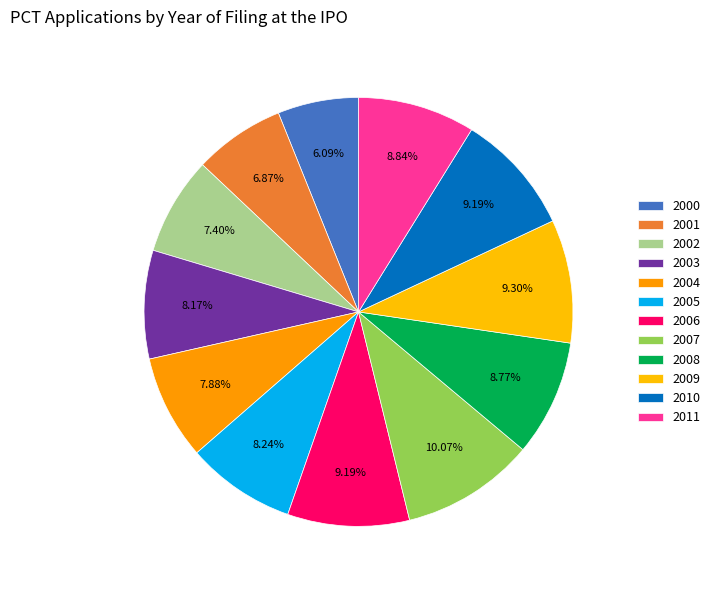

What is the ratio of the value at 2007 to the value at 2001?

1.5